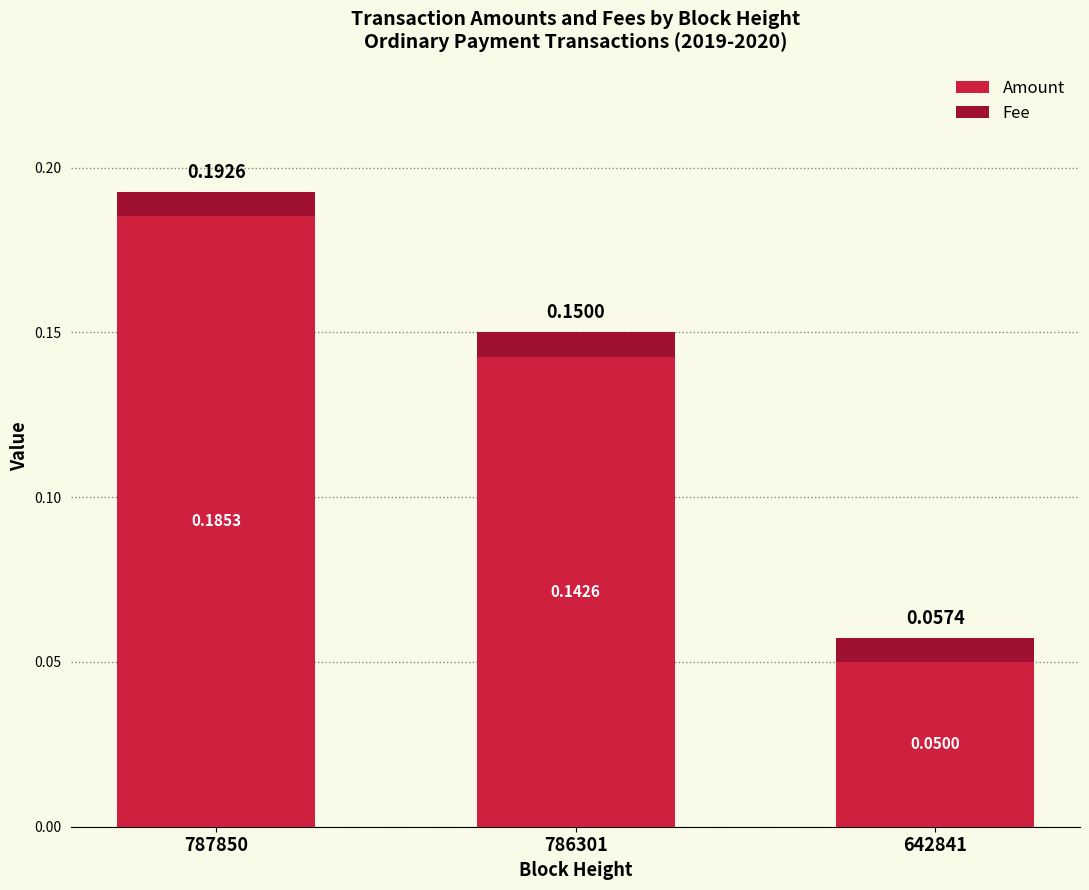

At which category is the sum across all series the highest?

787850